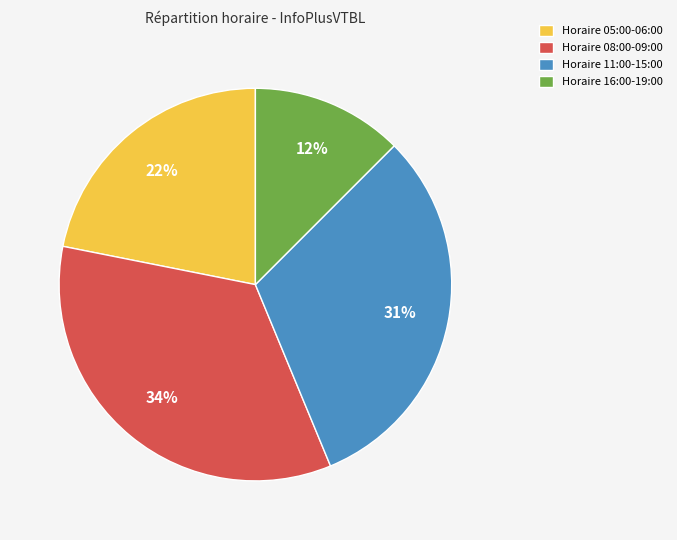

The Horaire 08:00-09:00 slice represents 34% of the pie. True or false?

True